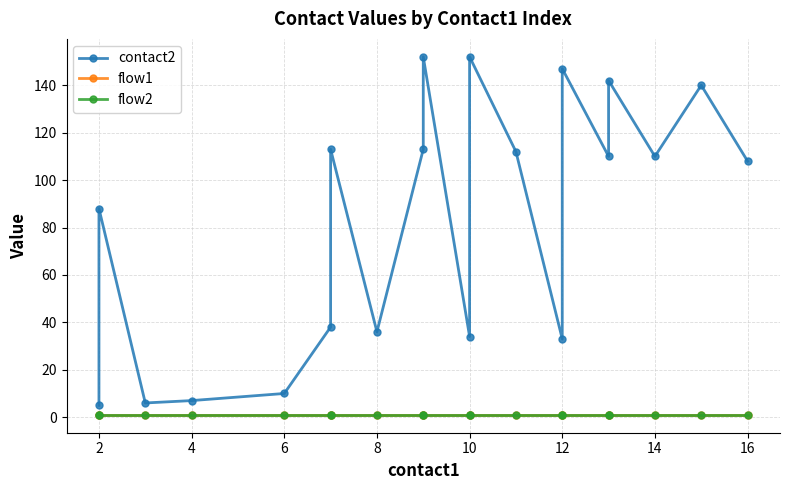

Count the number of data series in this chart.

3